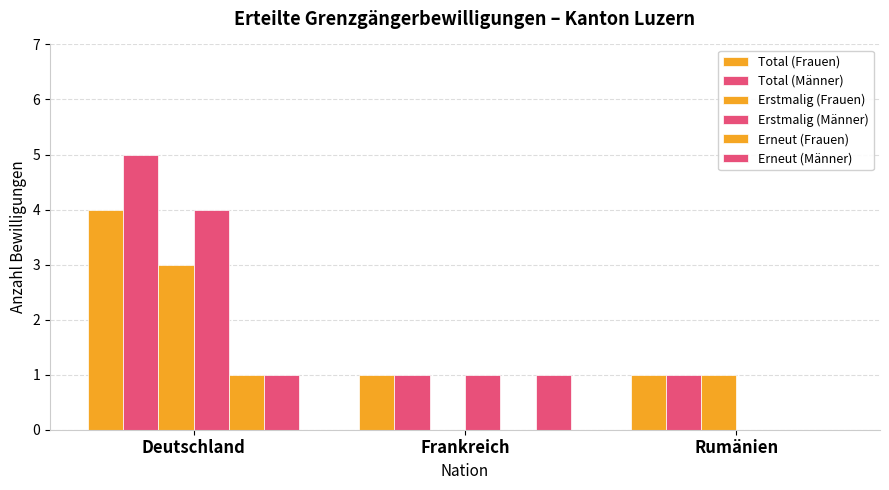

Reading left to right, transcribe all the data shown in this chart.

Total (Frauen): 4	1	1
Total (Männer): 5	1	1
Erstmalig (Frauen): 3	0	1
Erstmalig (Männer): 4	1	0
Erneut (Frauen): 1	0	0
Erneut (Männer): 1	1	0